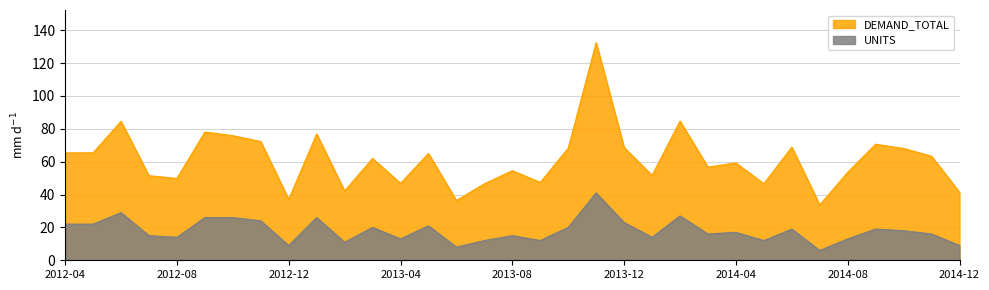

How many values in the UNITS series exceed 17?

16